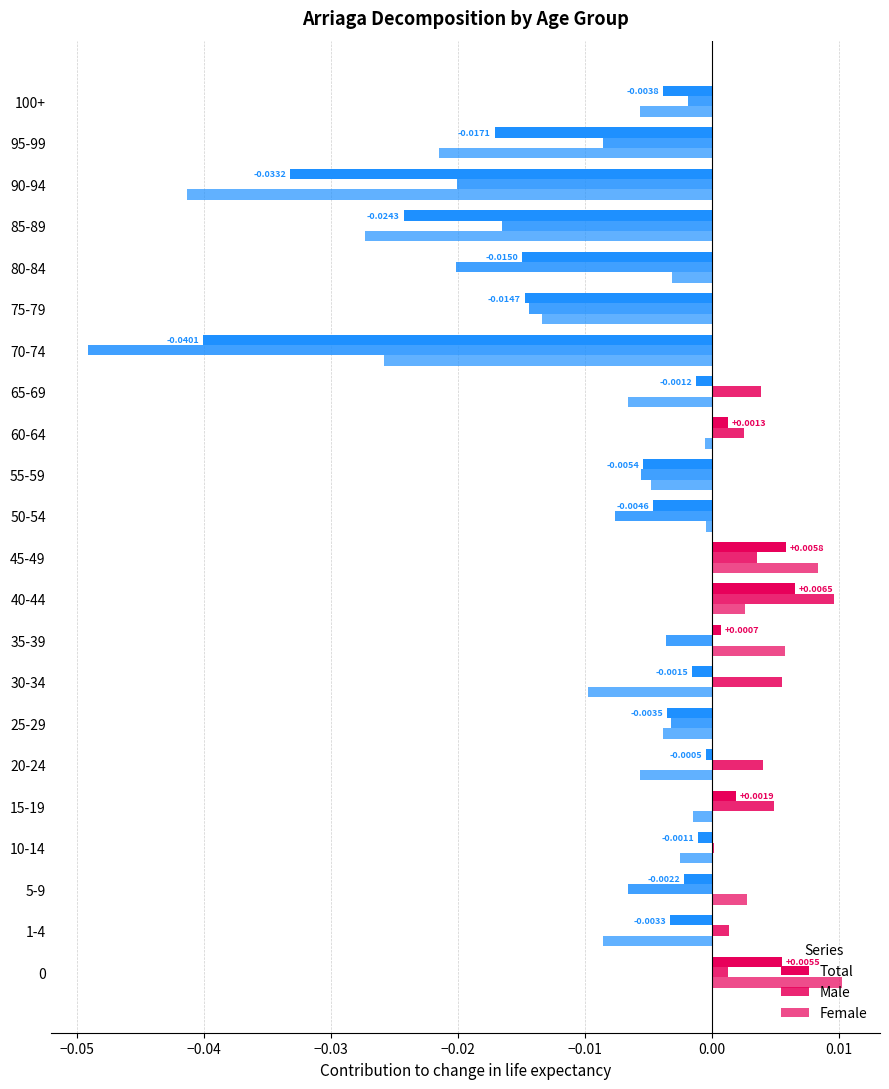

How many distinct data groups are displayed?

3